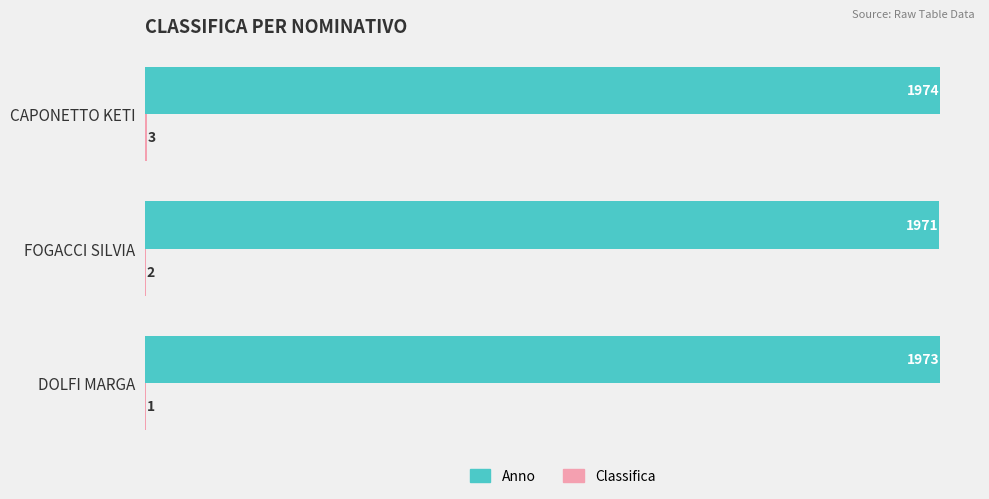

Which series changed the most between DOLFI MARGA and FOGACCI SILVIA?

Anno